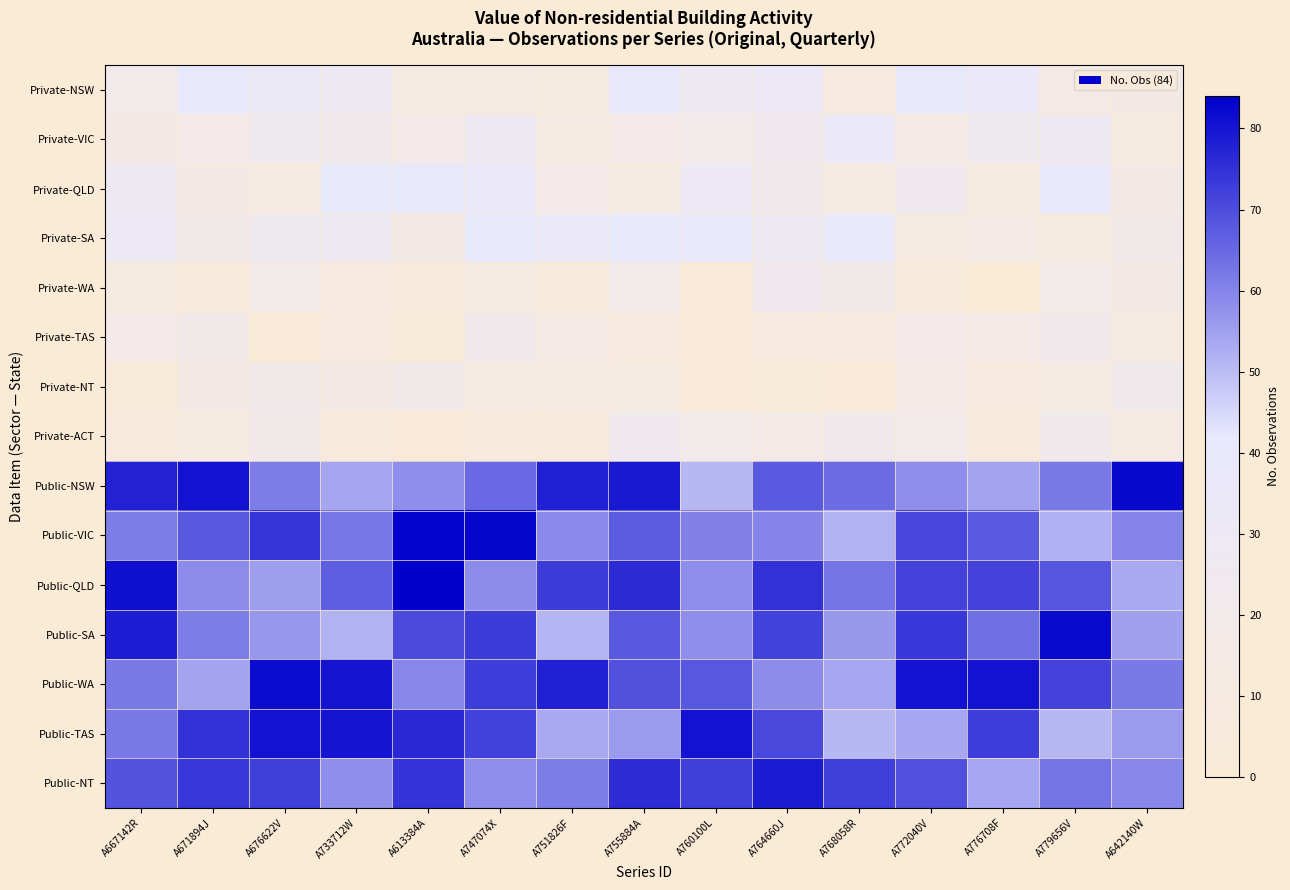

Reading left to right, transcribe all the data shown in this chart.

Private-NSW: A667142R=21.0	A671894J=40.3	A676622V=33.0	A733712W=28.5	A613384A=13.6	A747074X=13.6	A751826F=10.4	A755884A=37.5	A760100L=28.6	A764660J=32.2	A768058R=9.1	A772040V=41.0	A776708F=36.4	A779656V=15.5	A642140W=14.5
Private-VIC: A667142R=14.6	A671894J=18.6	A676622V=26.0	A733712W=22.9	A613384A=18.2	A747074X=29.0	A751826F=13.1	A755884A=18.2	A760100L=20.7	A764660J=23.7	A768058R=34.8	A772040V=15.1	A776708F=25.7	A779656V=28.3	A642140W=10.0
Private-QLD: A667142R=28.8	A671894J=14.1	A676622V=10.6	A733712W=40.3	A613384A=40.8	A747074X=35.6	A751826F=18.6	A755884A=11.7	A760100L=31.4	A764660J=23.2	A768058R=12.5	A772040V=25.0	A776708F=9.6	A779656V=39.0	A642140W=17.1
Private-SA: A667142R=30.7	A671894J=18.9	A676622V=25.9	A733712W=26.8	A613384A=14.6	A747074X=41.0	A751826F=34.4	A755884A=40.0	A760100L=38.5	A764660J=28.5	A768058R=39.4	A772040V=11.4	A776708F=15.0	A779656V=9.9	A642140W=19.3
Private-WA: A667142R=9.8	A671894J=6.8	A676622V=20.9	A733712W=9.0	A613384A=7.1	A747074X=13.7	A751826F=3.6	A755884A=20.2	A760100L=1.9	A764660J=24.9	A768058R=19.5	A772040V=5.0	A776708F=0.1	A779656V=20.5	A642140W=17.8
Private-TAS: A667142R=18.4	A671894J=19.4	A676622V=1.9	A733712W=9.0	A613384A=2.9	A747074X=21.8	A751826F=15.7	A755884A=8.3	A760100L=1.6	A764660J=7.8	A768058R=8.2	A772040V=18.4	A776708F=16.1	A779656V=22.4	A642140W=11.9
Private-NT: A667142R=3.0	A671894J=18.0	A676622V=19.2	A733712W=14.1	A613384A=19.4	A747074X=12.4	A751826F=13.2	A755884A=10.8	A760100L=0.6	A764660J=2.7	A768058R=0.8	A772040V=16.0	A776708F=7.9	A779656V=12.8	A642140W=22.9
Private-ACT: A667142R=6.3	A671894J=10.3	A676622V=19.0	A733712W=5.8	A613384A=1.9	A747074X=7.3	A751826F=4.1	A755884A=23.4	A760100L=20.4	A764660J=16.0	A768058R=22.0	A772040V=20.3	A776708F=4.7	A779656V=22.5	A642140W=13.6
Public-NSW: A667142R=77.5	A671894J=80.5	A676622V=61.1	A733712W=54.1	A613384A=58.1	A747074X=64.8	A751826F=77.9	A755884A=79.3	A760100L=50.6	A764660J=67.6	A768058R=64.4	A772040V=57.9	A776708F=54.4	A779656V=61.7	A642140W=82.1
Public-VIC: A667142R=61.3	A671894J=67.8	A676622V=74.0	A733712W=62.6	A613384A=83.1	A747074X=82.7	A751826F=58.9	A755884A=67.1	A760100L=60.5	A764660J=60.0	A768058R=51.6	A772040V=70.9	A776708F=67.3	A779656V=52.1	A642140W=59.8
Public-QLD: A667142R=80.9	A671894J=58.4	A676622V=55.3	A733712W=66.8	A613384A=83.5	A747074X=58.5	A751826F=73.0	A755884A=76.0	A760100L=58.4	A764660J=74.9	A768058R=62.8	A772040V=71.6	A776708F=71.7	A779656V=68.4	A642140W=53.4
Public-SA: A667142R=78.5	A671894J=61.2	A676622V=56.7	A733712W=51.8	A613384A=70.3	A747074X=73.2	A751826F=51.0	A755884A=67.6	A760100L=58.0	A764660J=72.1	A768058R=56.3	A772040V=73.6	A776708F=63.4	A779656V=81.9	A642140W=55.0
Public-WA: A667142R=61.9	A671894J=54.2	A676622V=81.5	A733712W=79.9	A613384A=59.1	A747074X=72.6	A751826F=77.9	A755884A=69.1	A760100L=68.2	A764660J=58.5	A768058R=53.5	A772040V=80.5	A776708F=80.7	A779656V=71.7	A642140W=61.8
Public-TAS: A667142R=62.1	A671894J=74.8	A676622V=80.5	A733712W=80.2	A613384A=76.6	A747074X=72.0	A751826F=53.2	A755884A=55.8	A760100L=80.6	A764660J=70.8	A768058R=50.7	A772040V=53.8	A776708F=72.7	A779656V=50.6	A642140W=55.8
Public-NT: A667142R=68.8	A671894J=73.6	A676622V=72.3	A733712W=57.9	A613384A=74.3	A747074X=58.4	A751826F=61.3	A755884A=75.5	A760100L=72.2	A764660J=78.9	A768058R=72.5	A772040V=69.5	A776708F=53.5	A779656V=62.8	A642140W=59.3